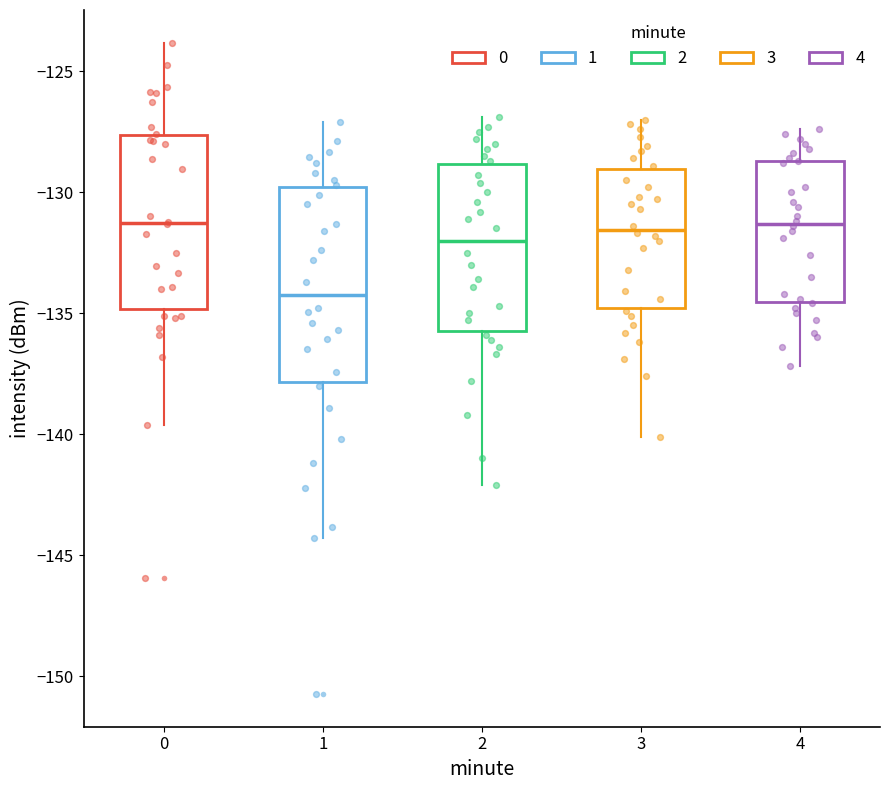

Reading left to right, transcribe this box plot: for each box, give where its median line is, the range the box spans, and where its two whiskers end, as read against the y-axis. The values are not printed on the chart, so give them approximately, as read against the axis.

0: median -131.5, box -135.0 to -127.5, whiskers -139.5 to -124.0
1: median -134.0, box -138.0 to -130.0, whiskers -144.5 to -127.0
2: median -132.0, box -135.5 to -129.0, whiskers -142.0 to -127.0
3: median -131.5, box -135.0 to -129.0, whiskers -140.0 to -127.0
4: median -131.5, box -134.5 to -128.5, whiskers -137.0 to -127.5